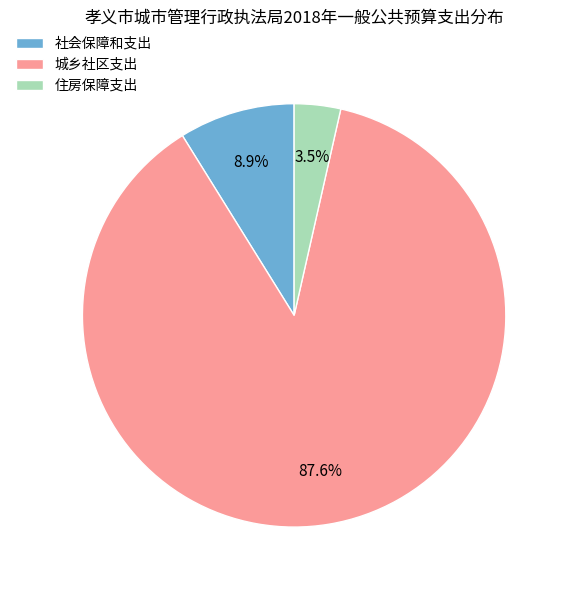

What is the ratio of the value at 社会保障和支出 to the value at 城乡社区支出?

0.1